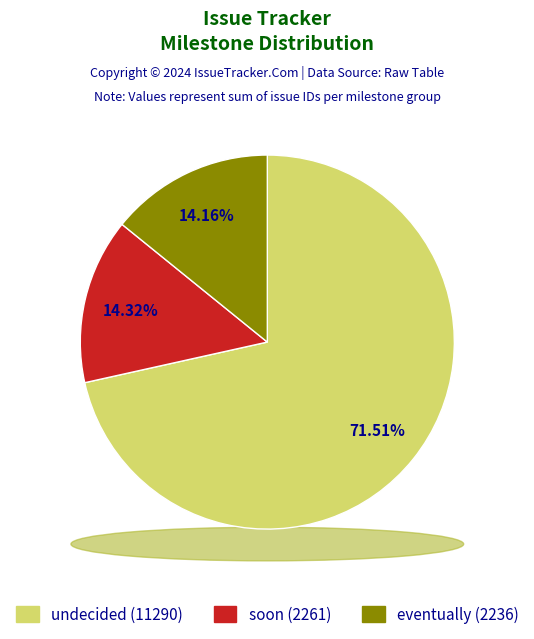

Approximately how many times larger is the value at undecided compared to undecided?

1.0